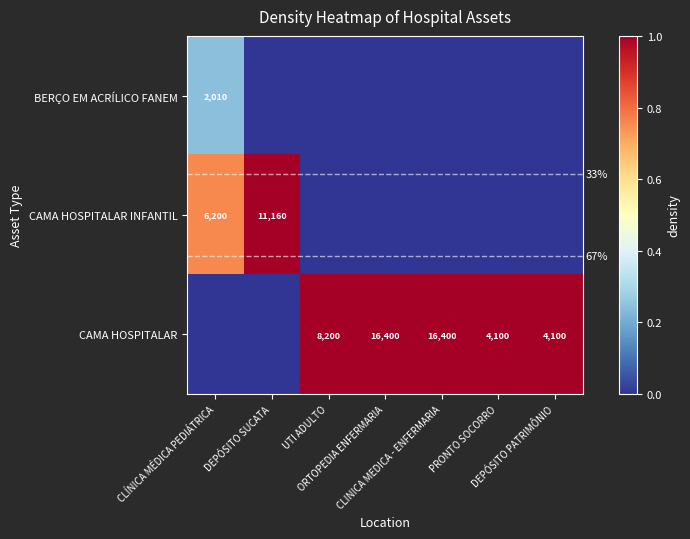

What is the highest value of the CAMA HOSPITALAR series?

1.0